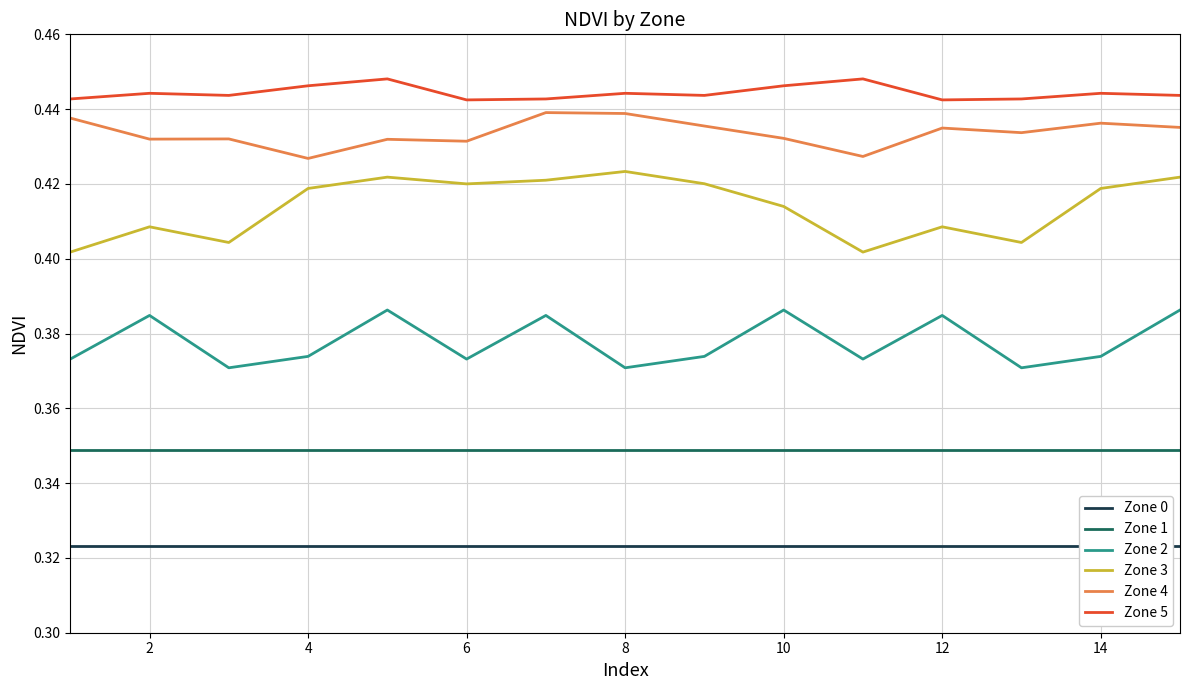

How many categories are shown in the chart?

15